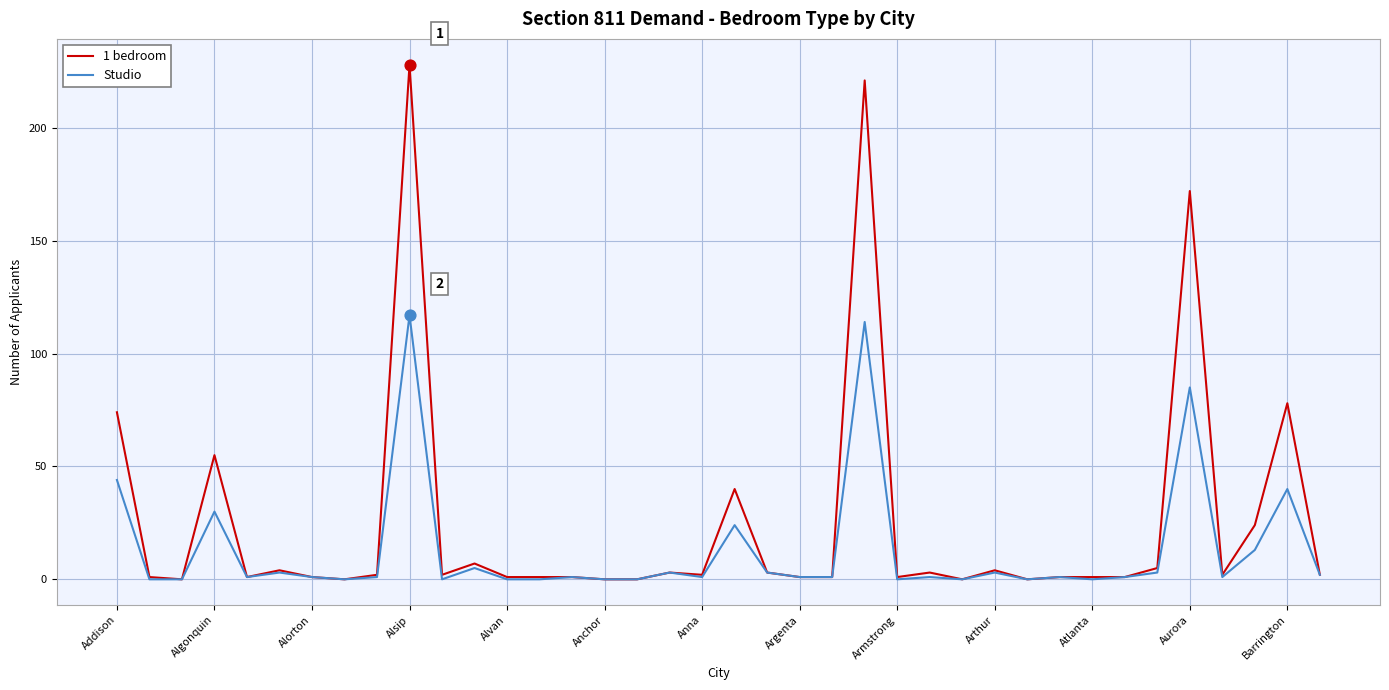

Which series has the largest range (max minus min)?

1 bedroom